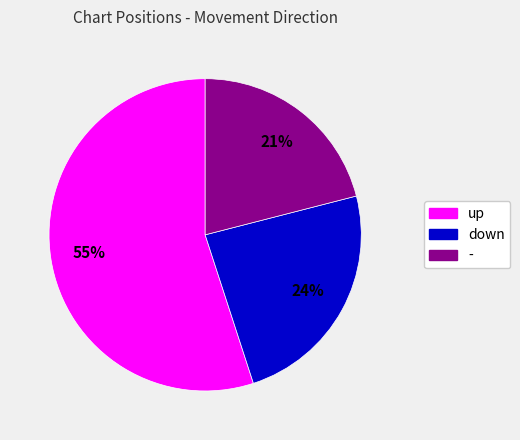

What percentage is the up slice, to the nearest percent?

55%